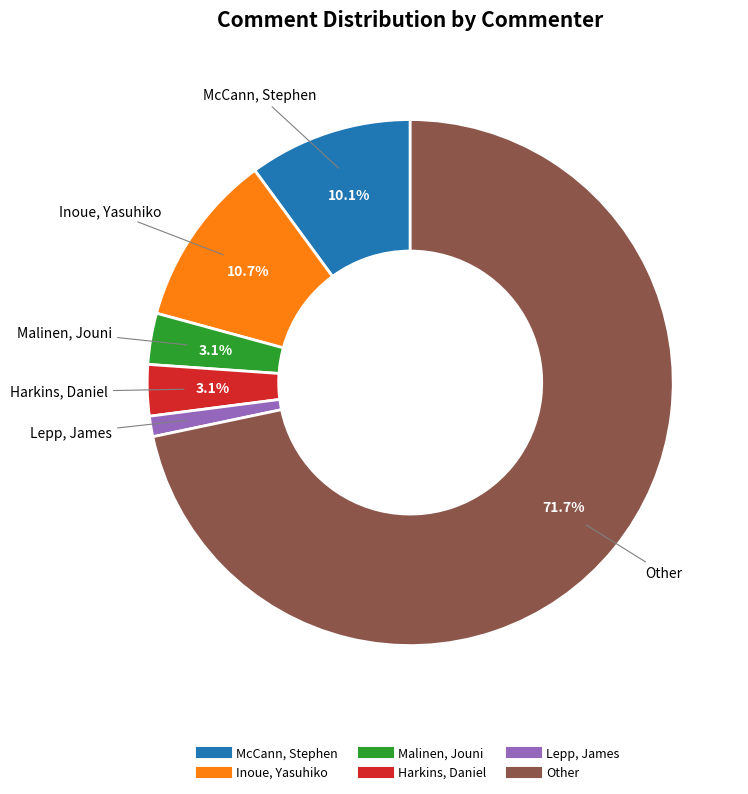

To the nearest percent, what is the difference between the largest and smallest slice percentages?

70%